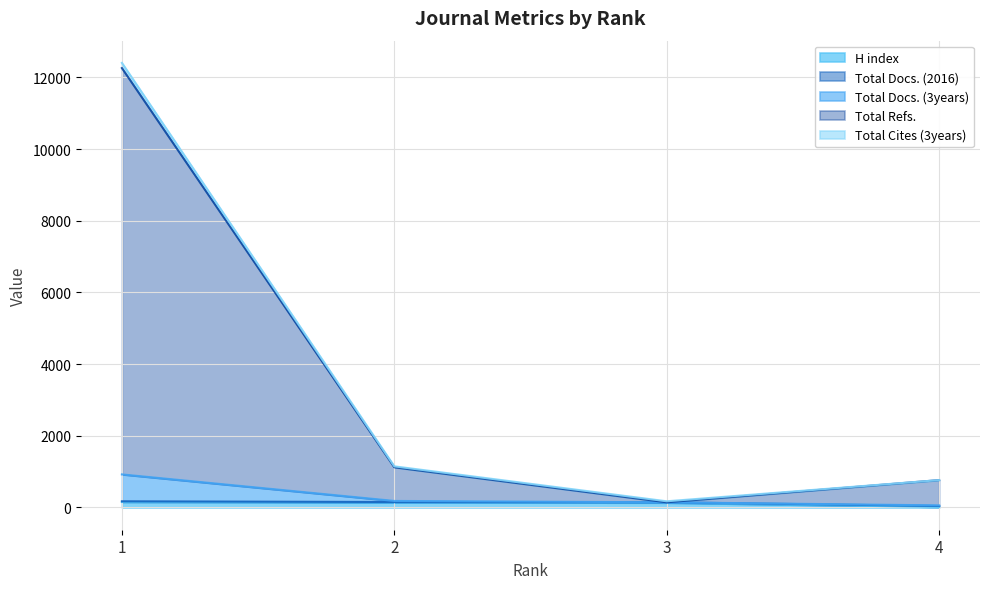

List the labels in order of Total Refs. value, largest first.

1, 2, 4, 3